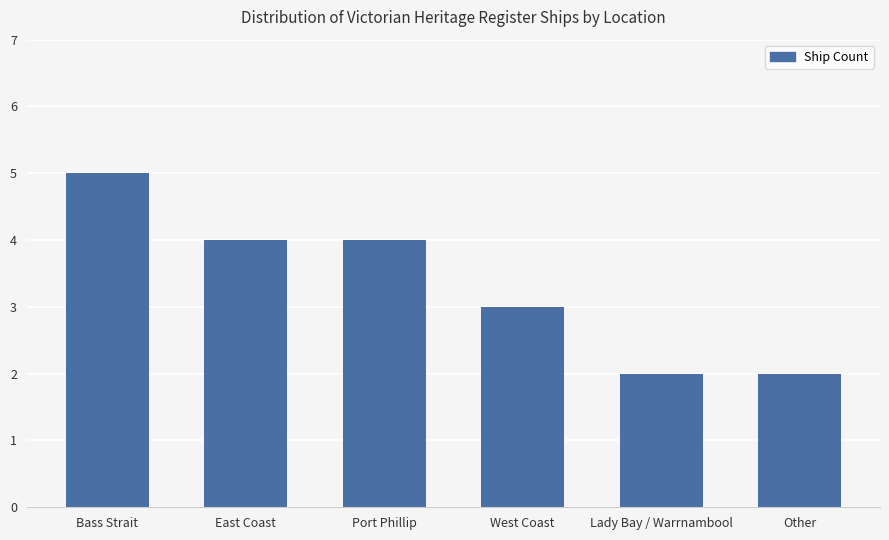

Does the chart contain stacked bars?

No